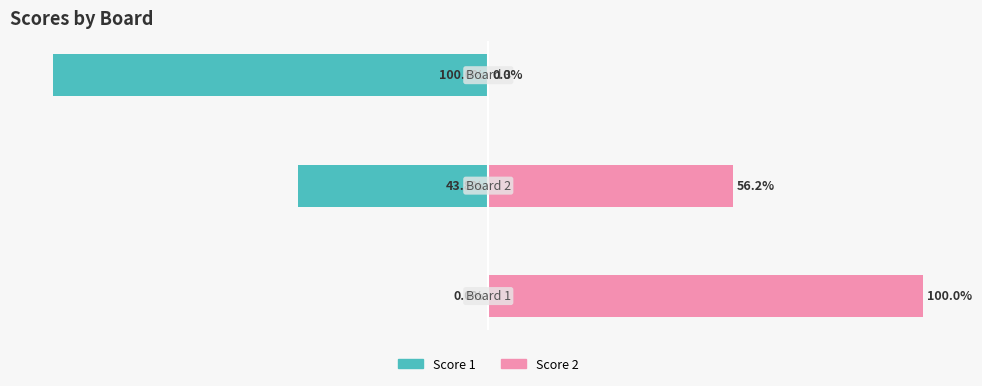

Rank the series at 0 from lowest to highest value.

Score 1, Score 2